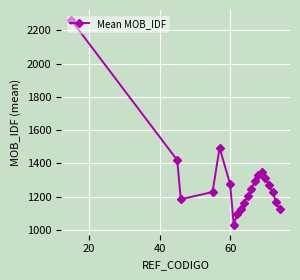

True or false: there are more than 1 points higher than both neighbors.

True